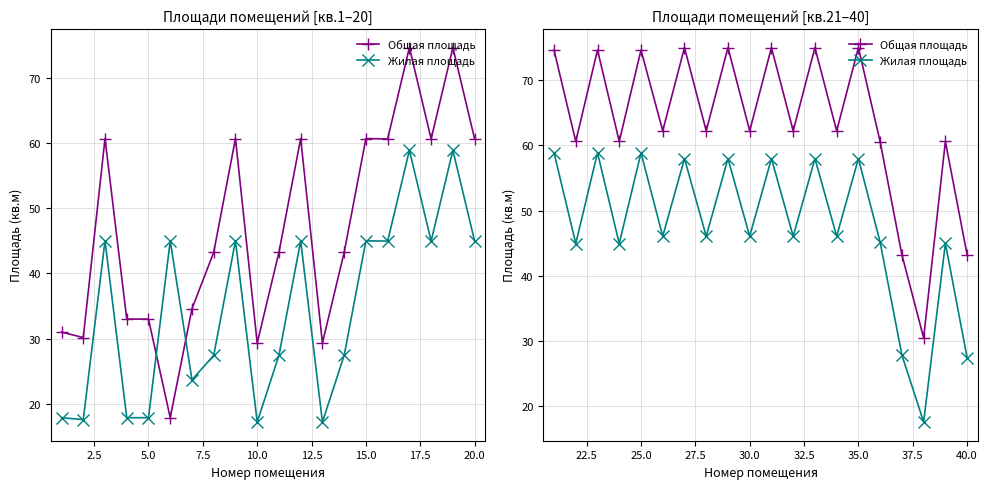

The Общая площадь series shows 99.2 at 12. True or false?

False